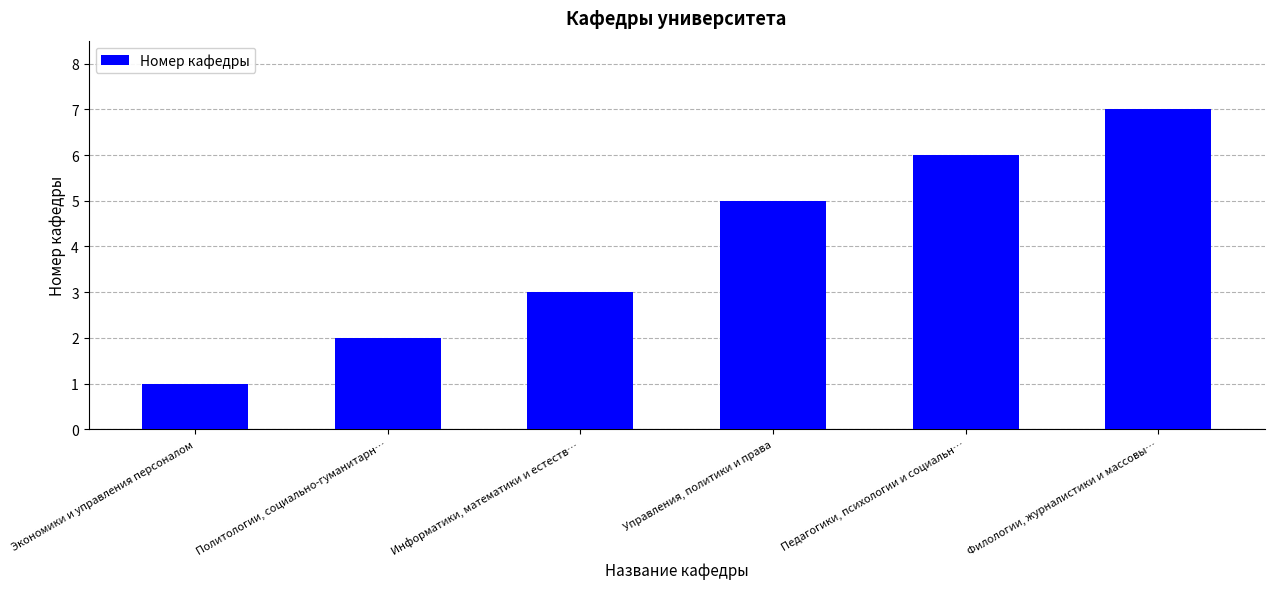

What is the average value?

4